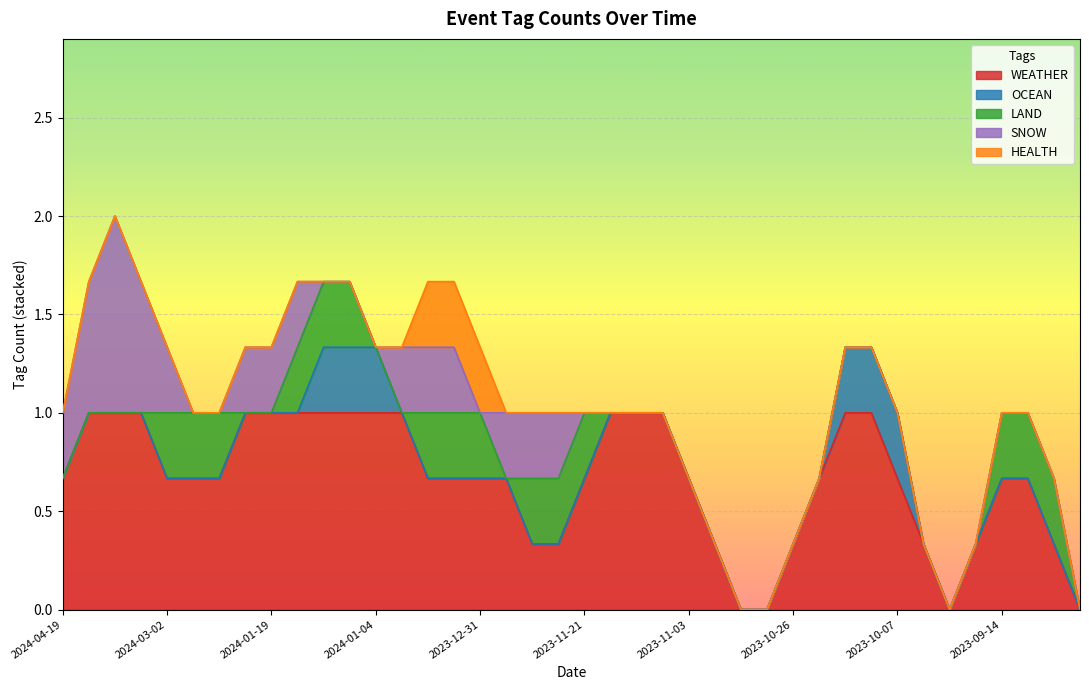

True or false: SNOW has more than 1 points higher than both neighbors.

True